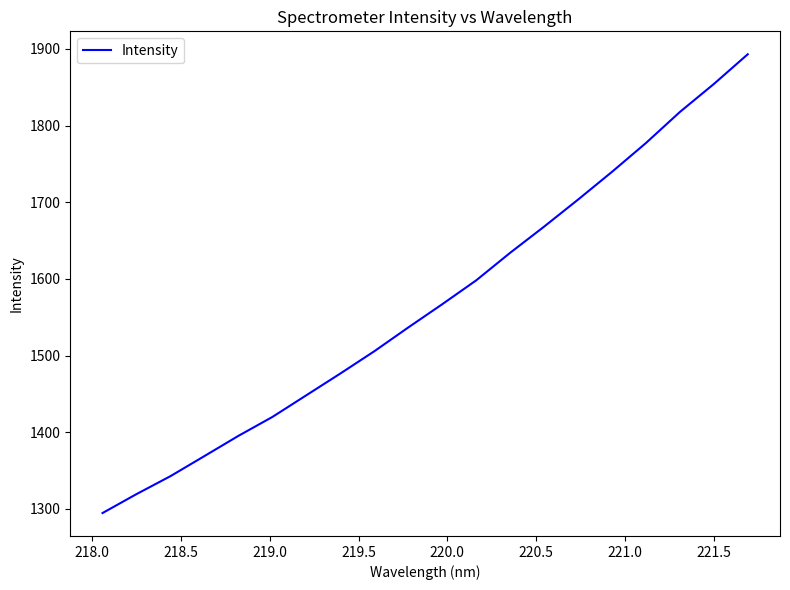

What is the smallest value displayed?

1294.5